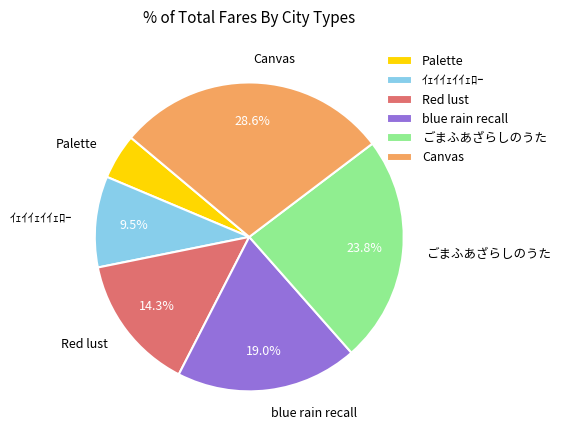

Between blue rain recall and Red lust, which is larger?

blue rain recall